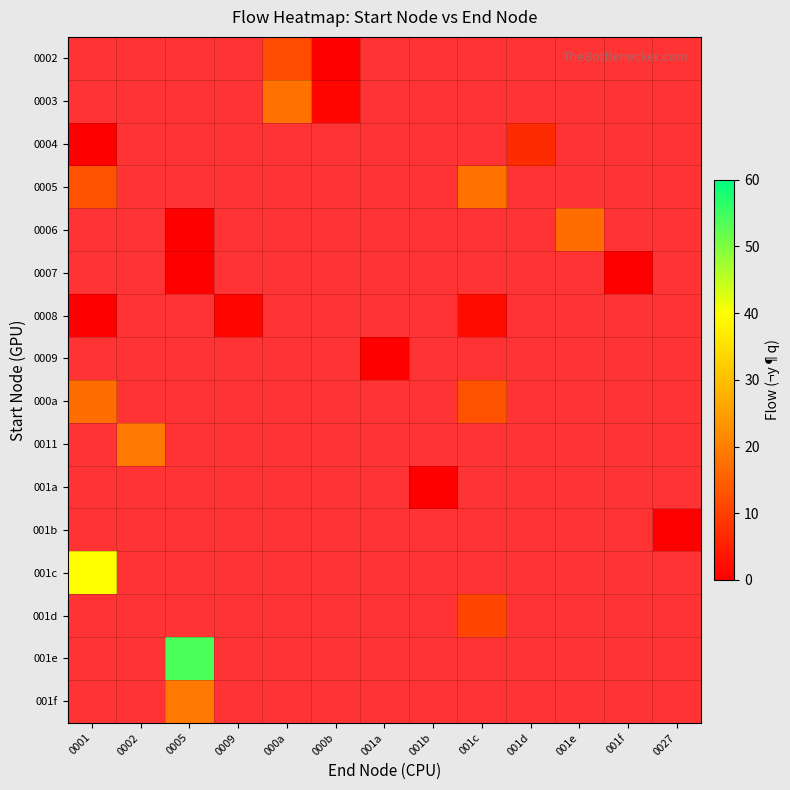

At which label does 001c reach its peak?

0001